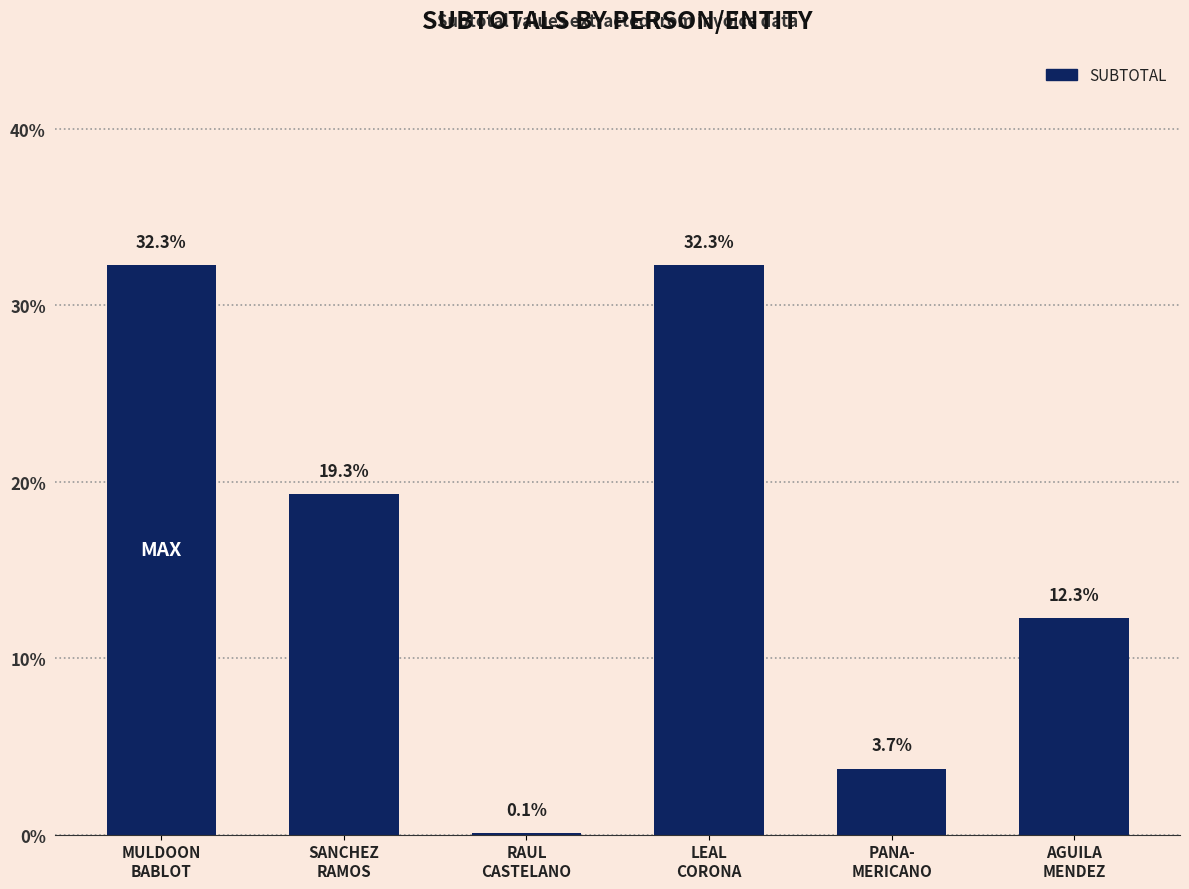

Approximately how many times larger is the value at LEAL
CORONA compared to SANCHEZ
RAMOS?

1.7